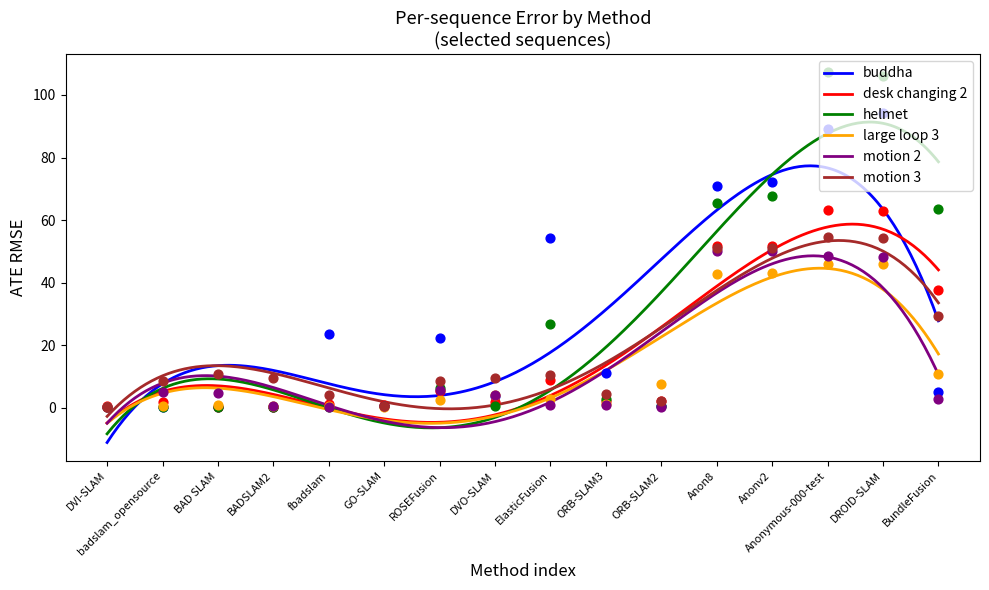

What is the total value across all series at fbadslam?

30.0